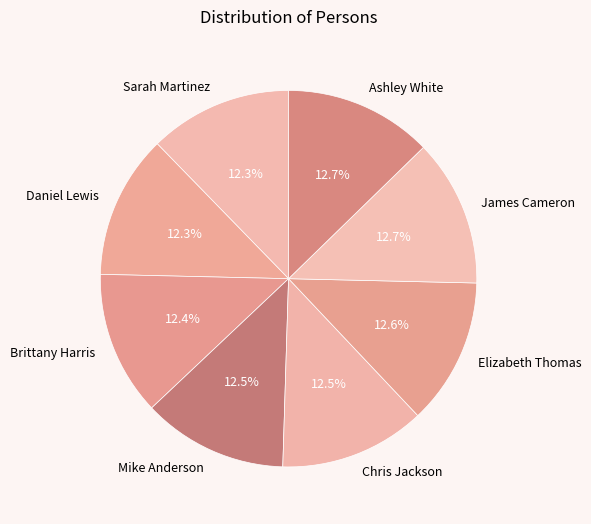

To the nearest percent, what portion does Daniel Lewis represent?

12%